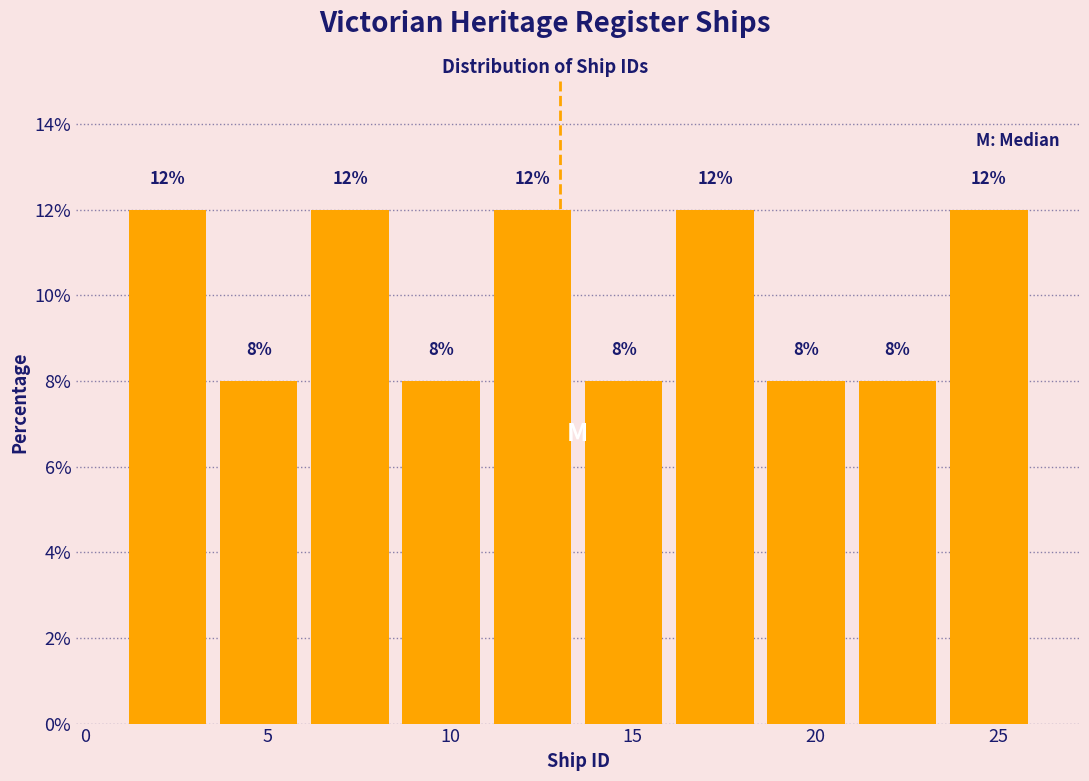

What is the height of the bar covering 16.0 to 18.5 on the x-axis?

12